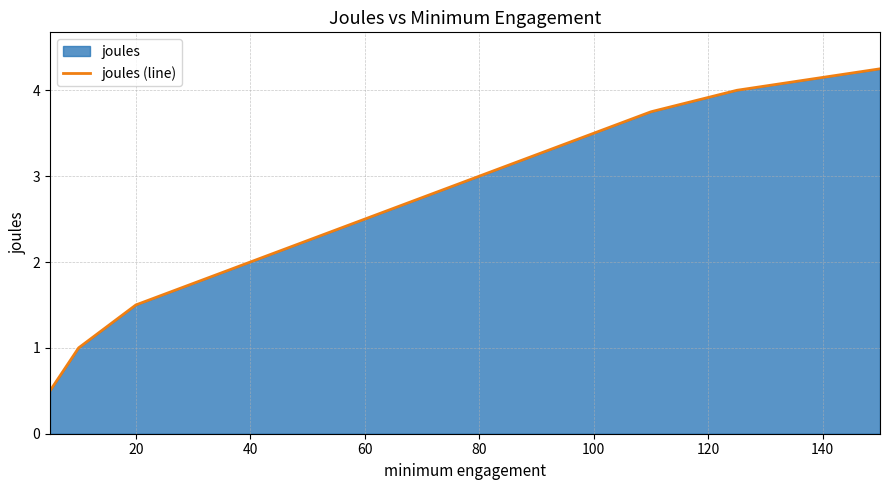

What value does the data have at 100?

3.5